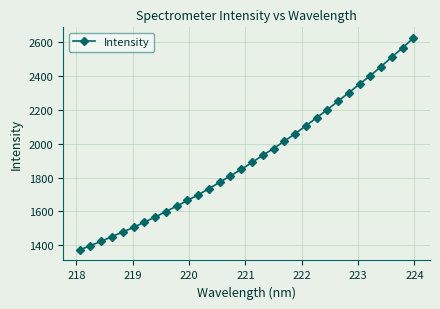

Does the chart have visible grid lines?

Yes